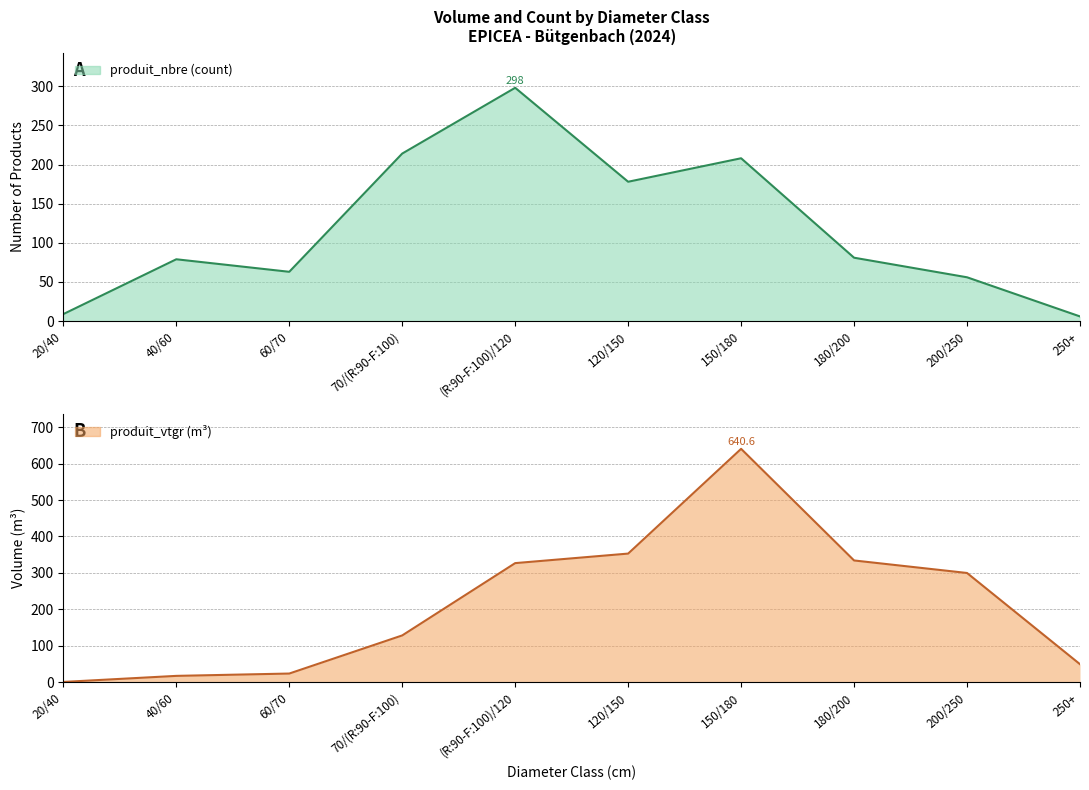

At which category is the sum across all series the highest?

150/180